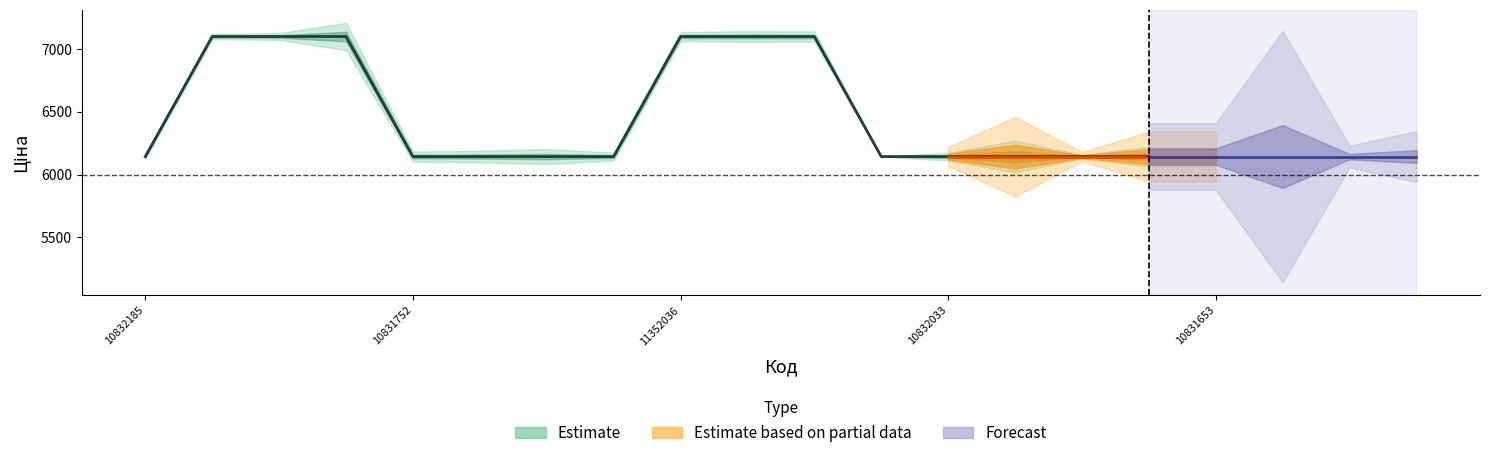

What value does the data have at 9?

7098.8